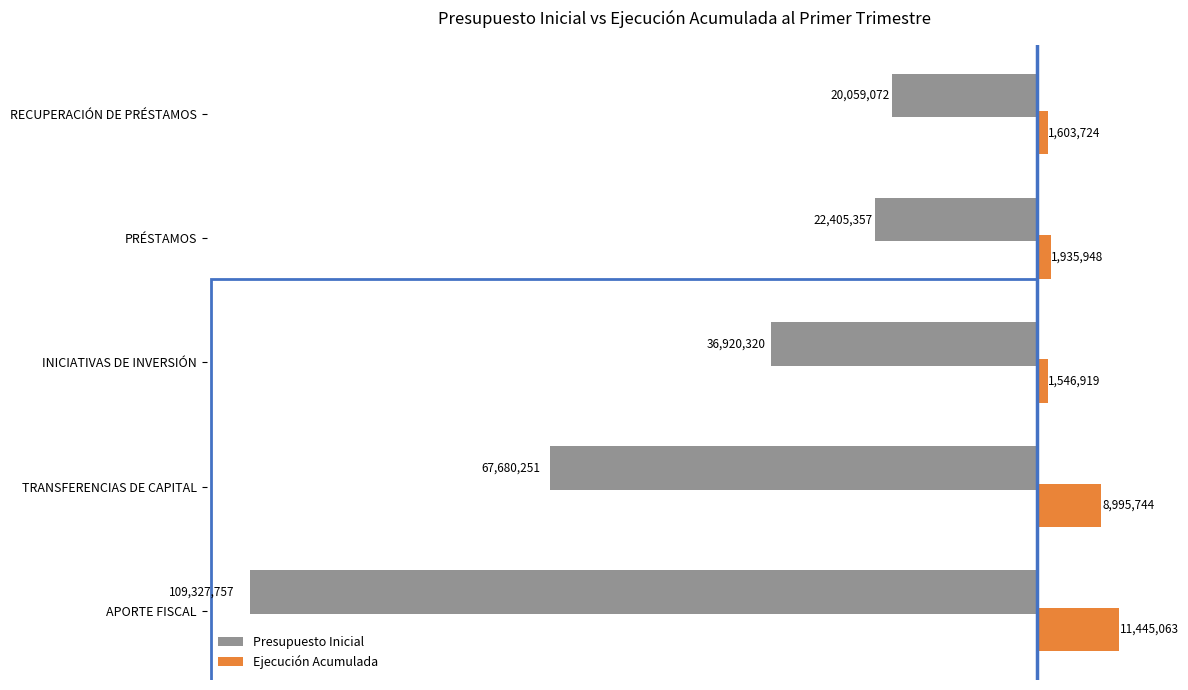

What are all the series names shown in the legend?

Presupuesto Inicial, Ejecución Acumulada